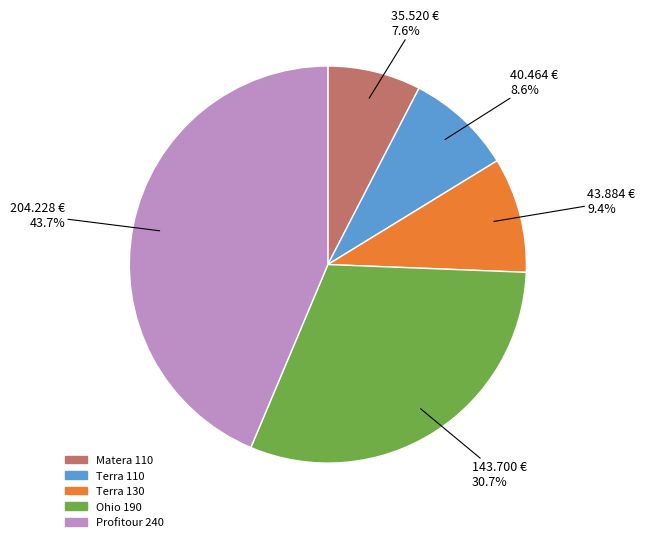

How many segments does this pie chart have?

5